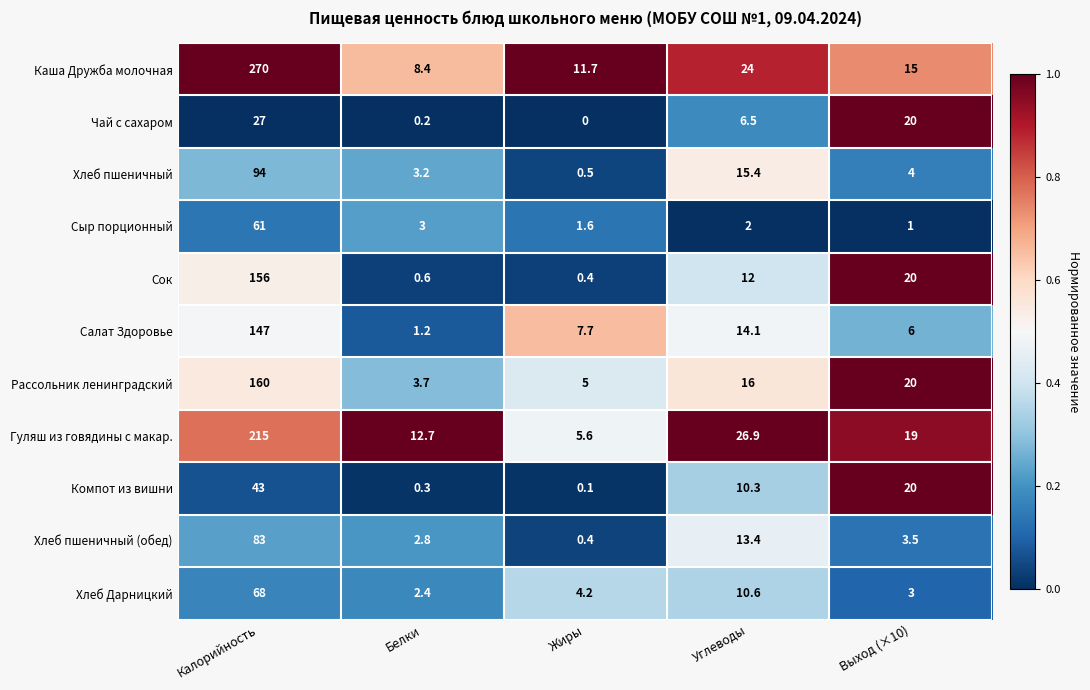

Is the value of Чай с сахаром at Калорийность greater than the value of Рассольник ленинградский at Калорийность?

No